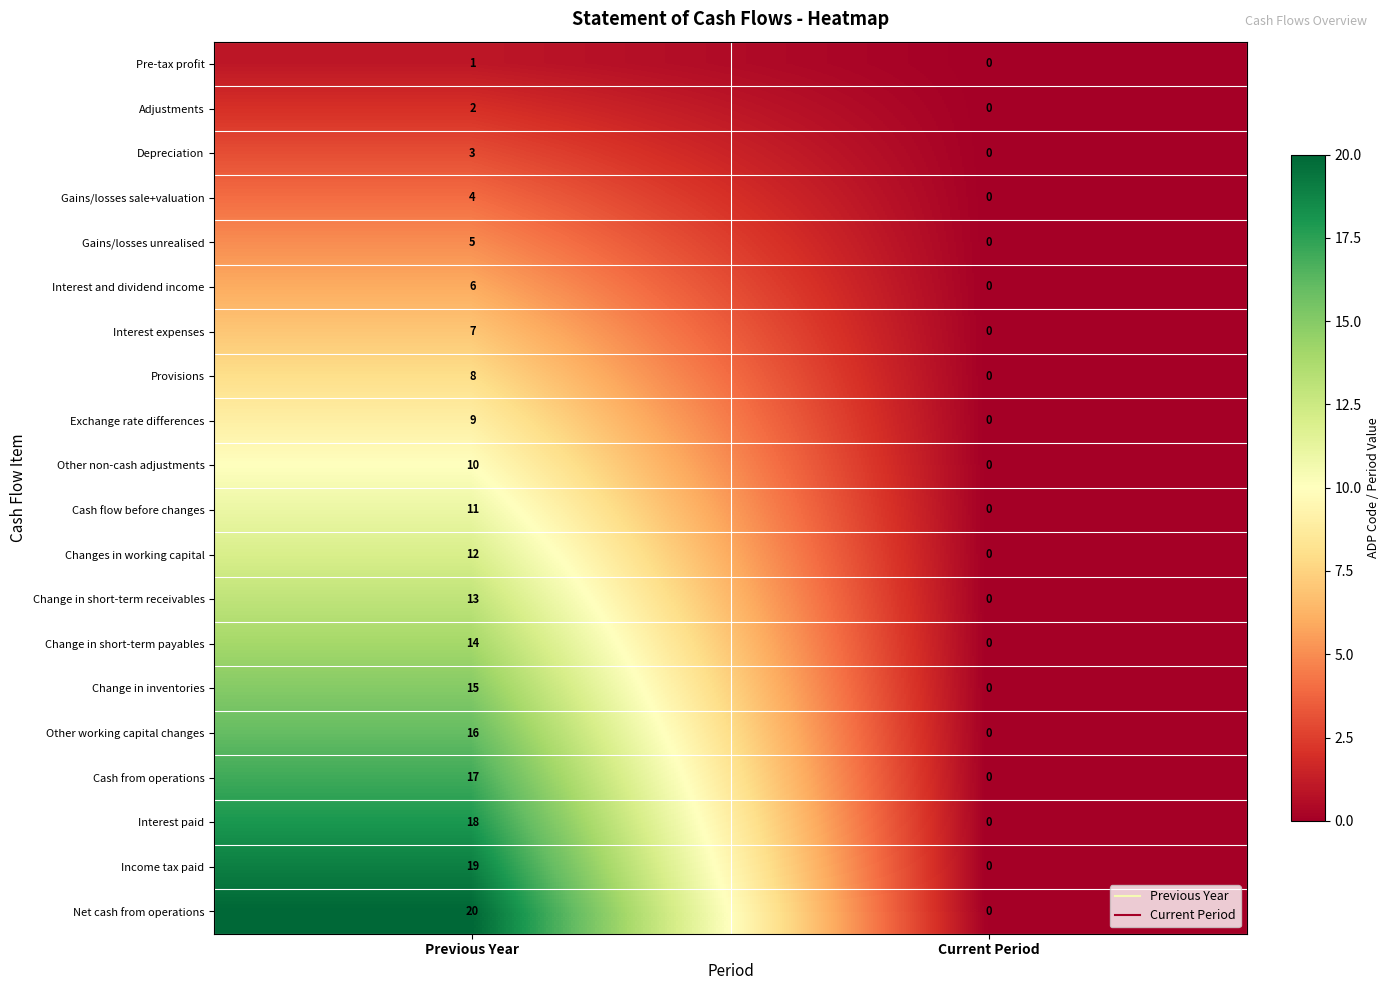

Which series has the largest total across all categories?

Net cash from operations